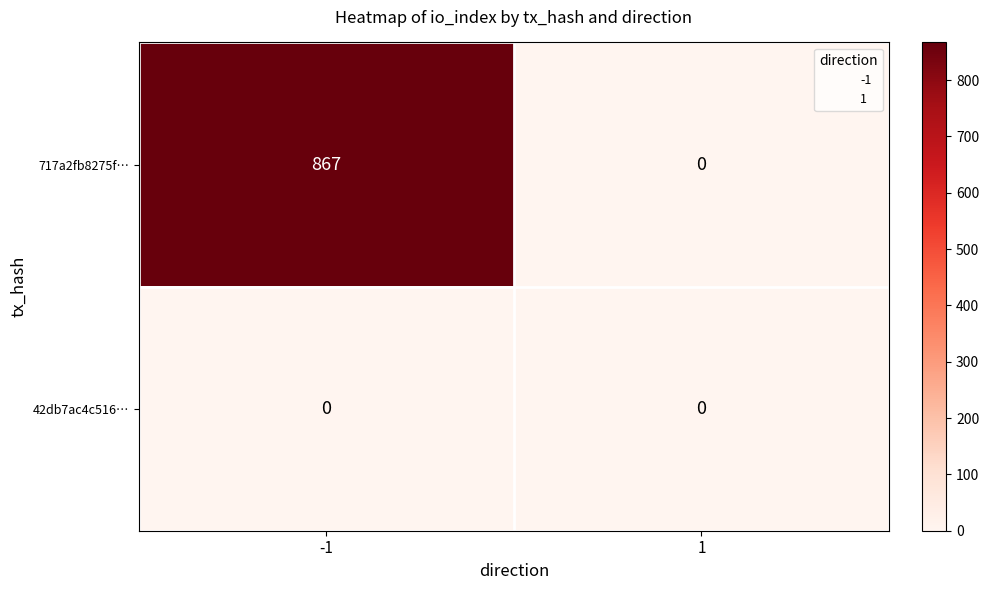

Count the number of categories in the chart.

2